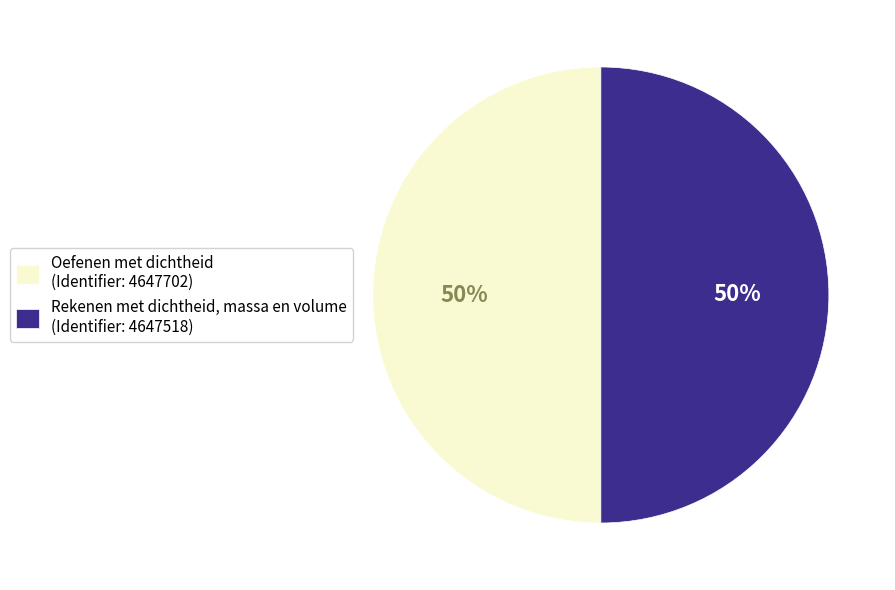

Is it true that Oefenen met dichtheid is 50% of the pie?

True